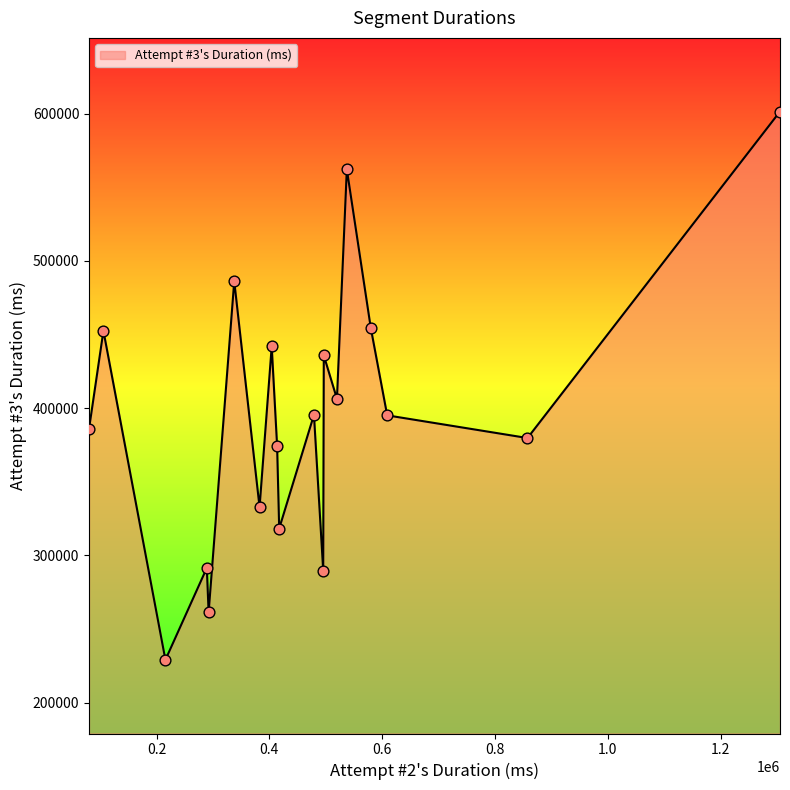

What is the minimum value shown in the chart?

229072